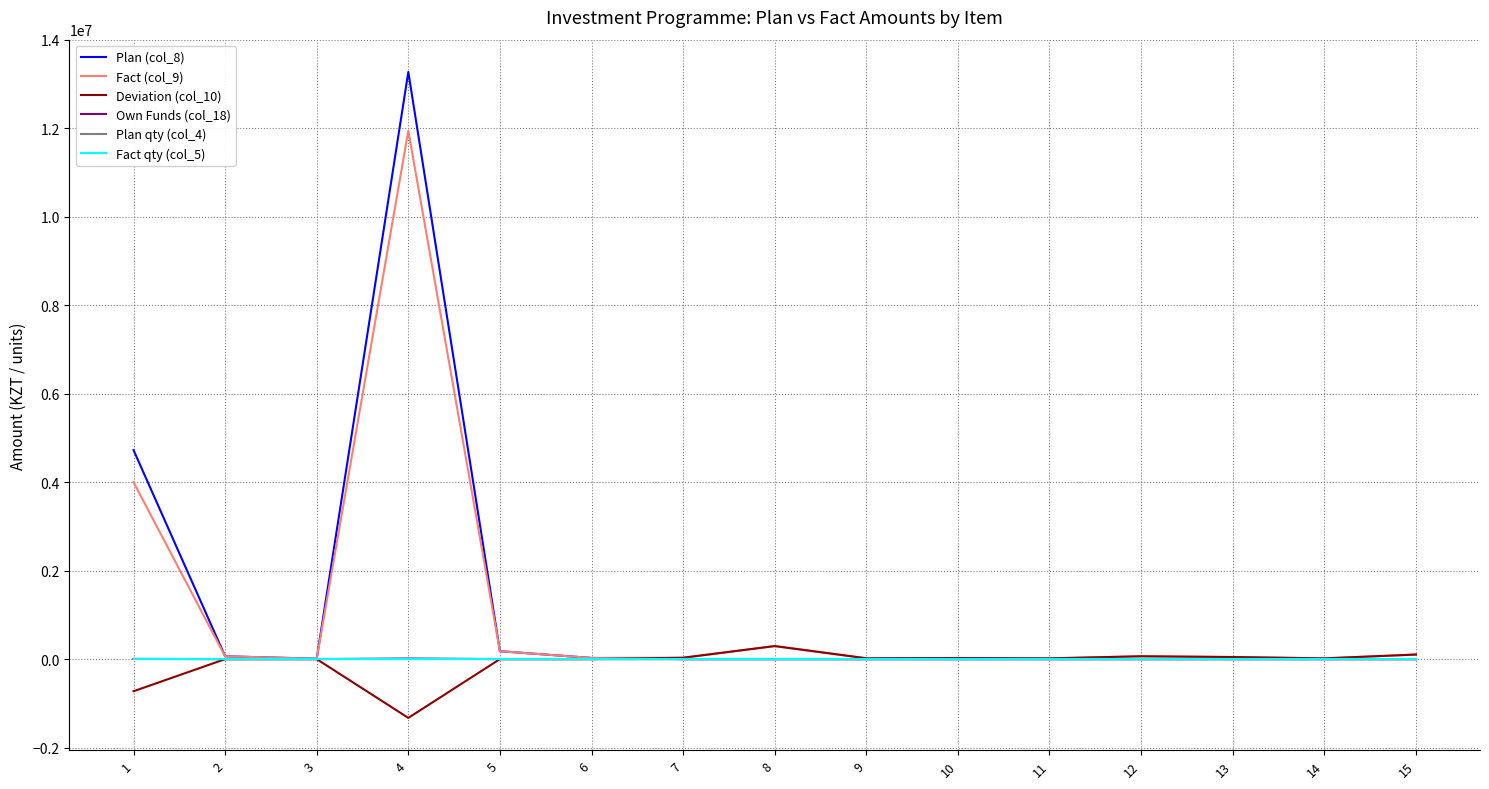

True or false: Plan qty (col_4) has a value of 1.5 at 2.

False